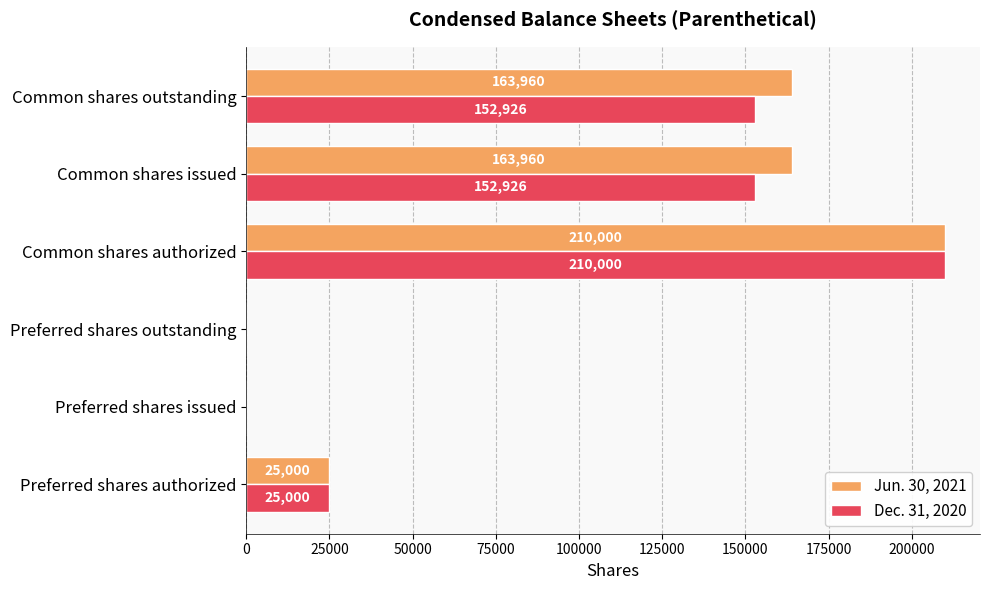

Is the value of Jun. 30, 2021 at Preferred shares issued greater than the value of Dec. 31, 2020 at Preferred shares authorized?

No